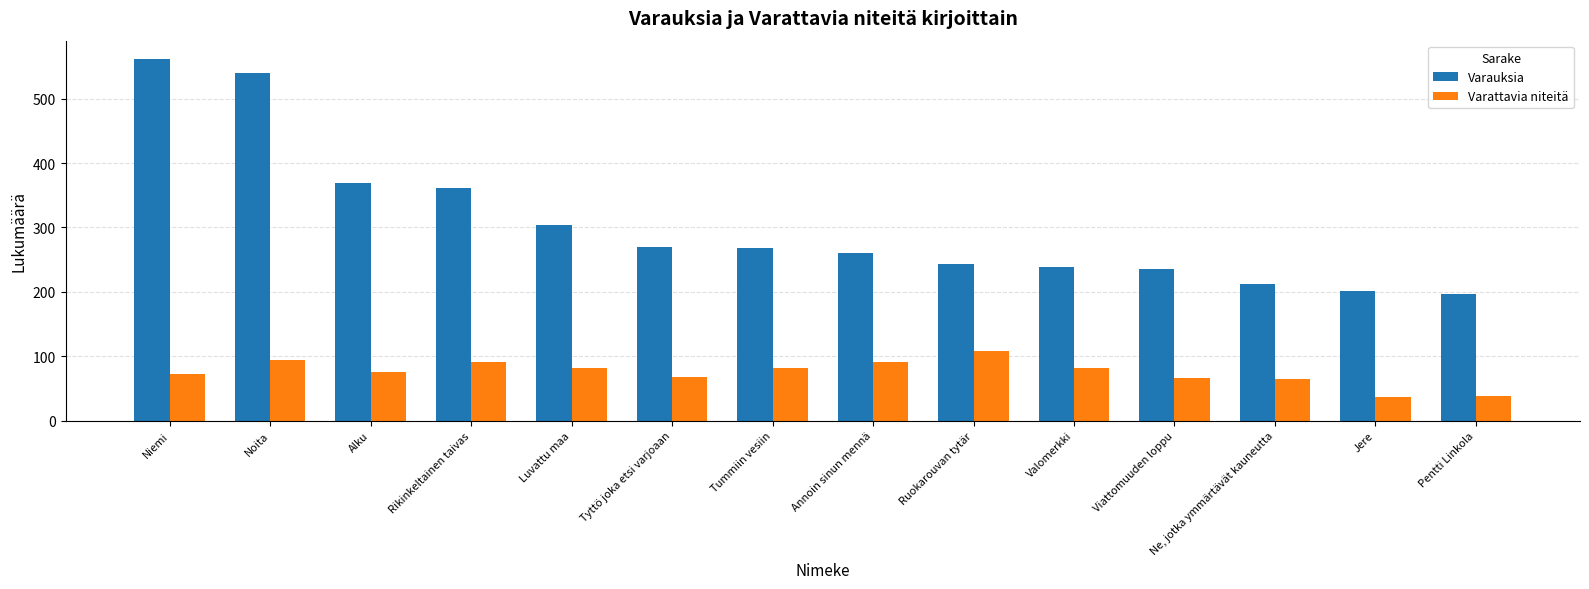

What is the average value of the Varattavia niteitä series?

75